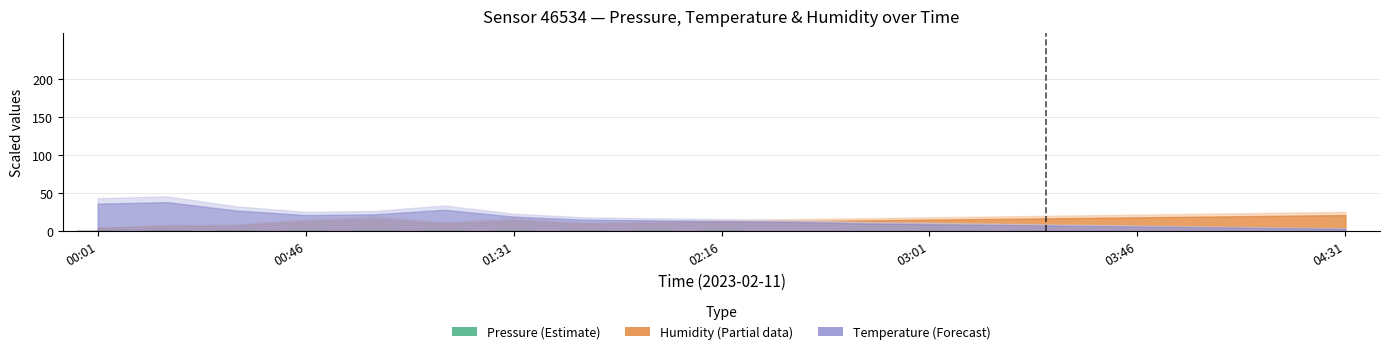

What is the sum of all values?

14.6